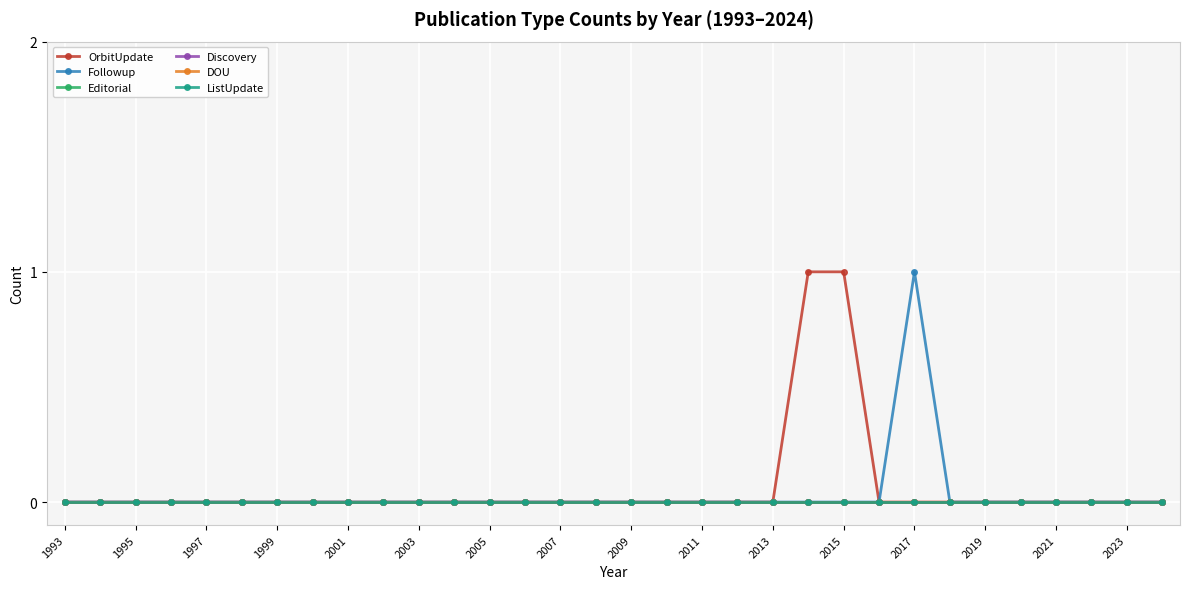

Reading left to right, what are all the values shown in this chart?

OrbitUpdate: 0	0	0	0	0	0	0	0	0	0	0	0	0	0	0	0	0	0	0	0	0	1	1	0	0	0	0	0	0	0	0	0
Followup: 0	0	0	0	0	0	0	0	0	0	0	0	0	0	0	0	0	0	0	0	0	0	0	0	1	0	0	0	0	0	0	0
Editorial: 0	0	0	0	0	0	0	0	0	0	0	0	0	0	0	0	0	0	0	0	0	0	0	0	0	0	0	0	0	0	0	0
Discovery: 0	0	0	0	0	0	0	0	0	0	0	0	0	0	0	0	0	0	0	0	0	0	0	0	0	0	0	0	0	0	0	0
DOU: 0	0	0	0	0	0	0	0	0	0	0	0	0	0	0	0	0	0	0	0	0	0	0	0	0	0	0	0	0	0	0	0
ListUpdate: 0	0	0	0	0	0	0	0	0	0	0	0	0	0	0	0	0	0	0	0	0	0	0	0	0	0	0	0	0	0	0	0